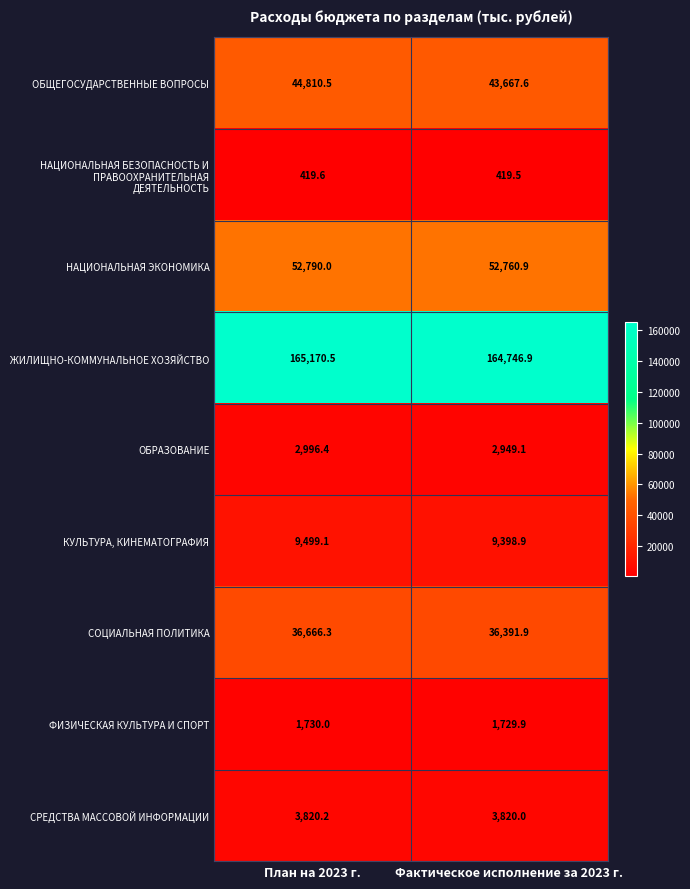

Which series has the largest range (max minus min)?

ОБЩЕГОСУДАРСТВЕННЫЕ ВОПРОСЫ